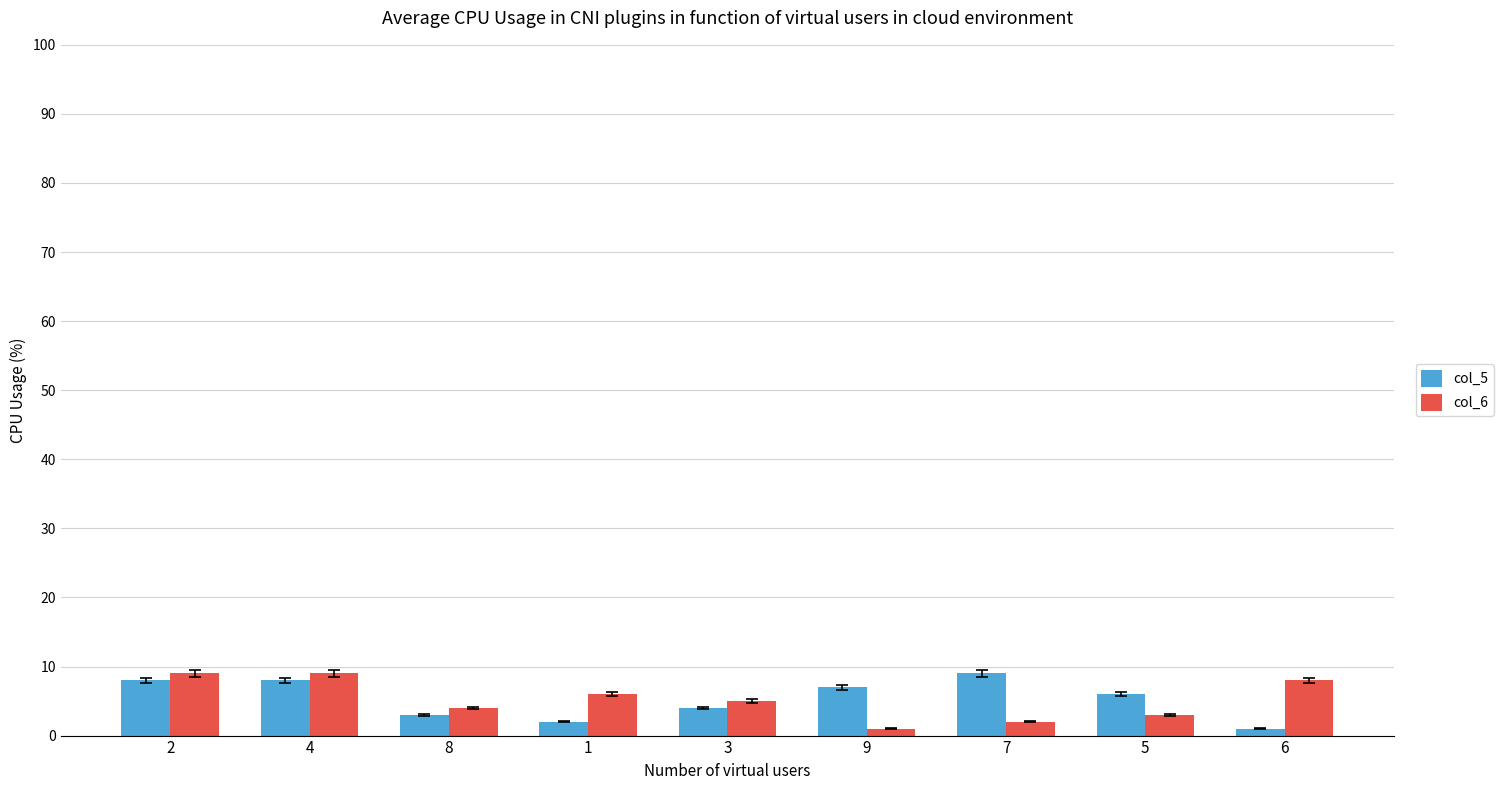

What is the sum of the col_5 values at 4 and 9?

15